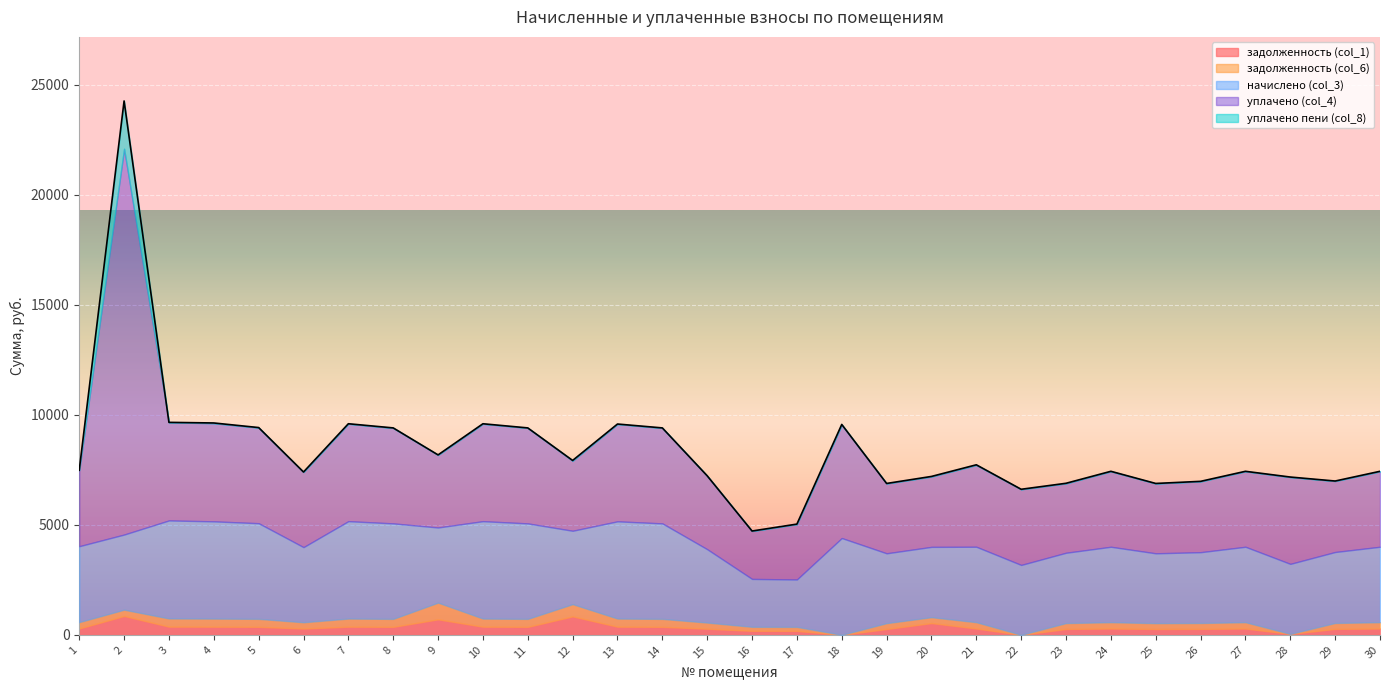

What is the maximum value shown in the chart?

17540.1